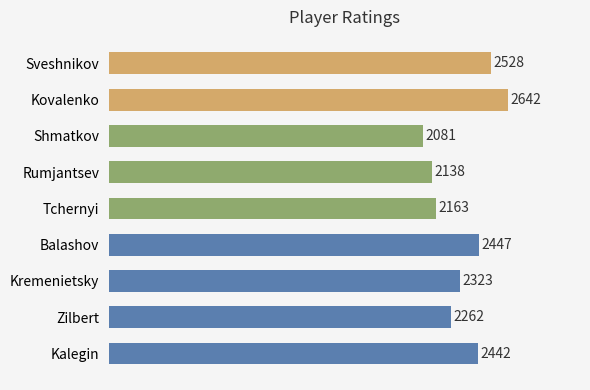

How many bars are there in total?

9